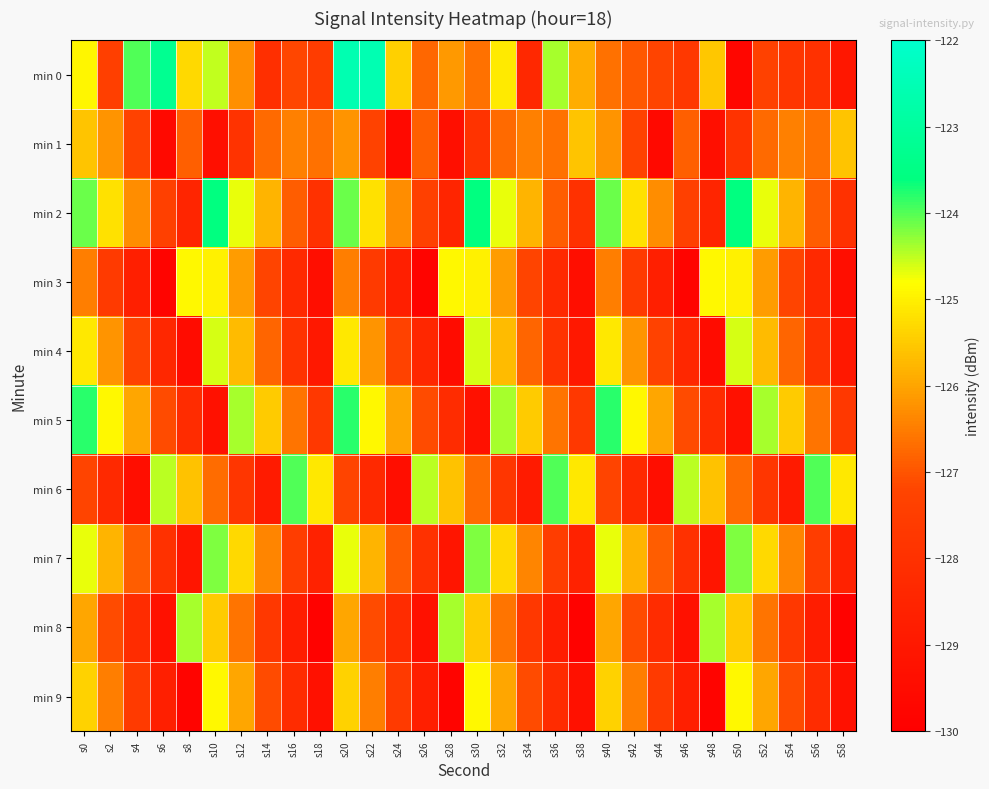

How many categories are shown in the chart?

30